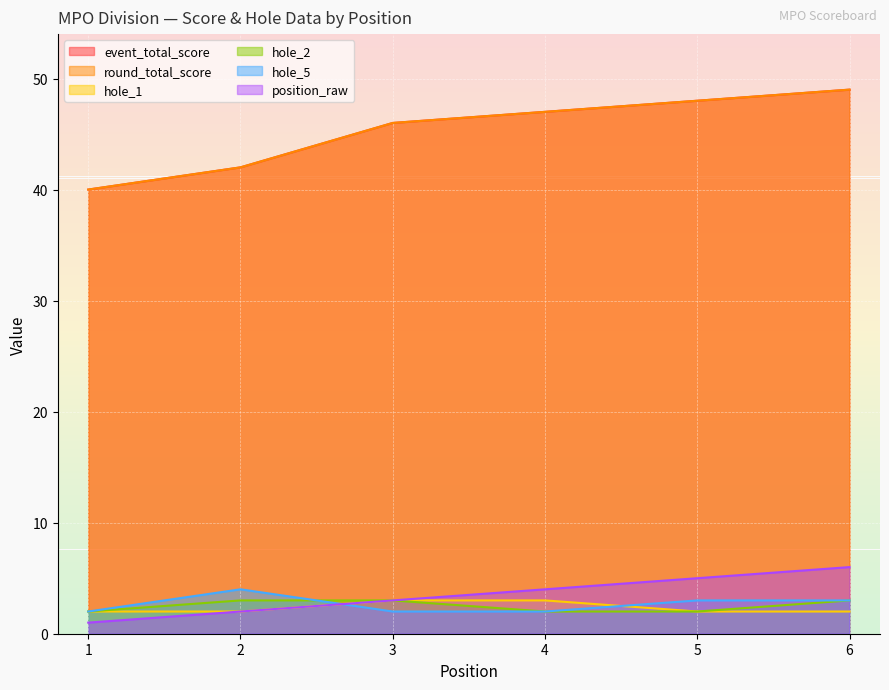

How many round_total_score values are between 42 and 48?

4